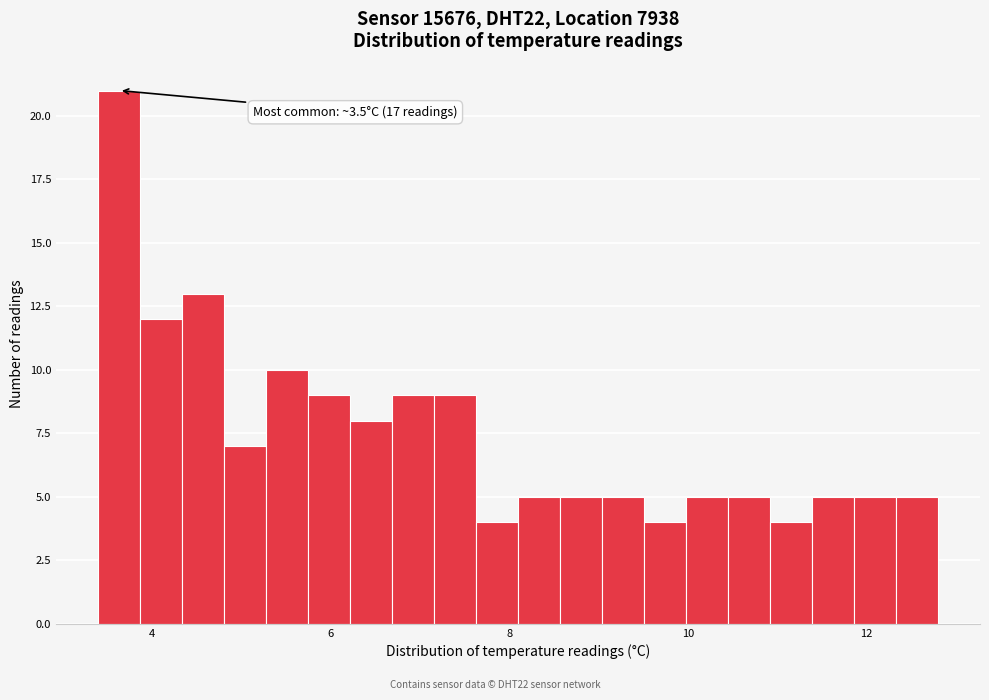

Read against the x-axis, roughly where is the centre of the tallest bar?

3.6